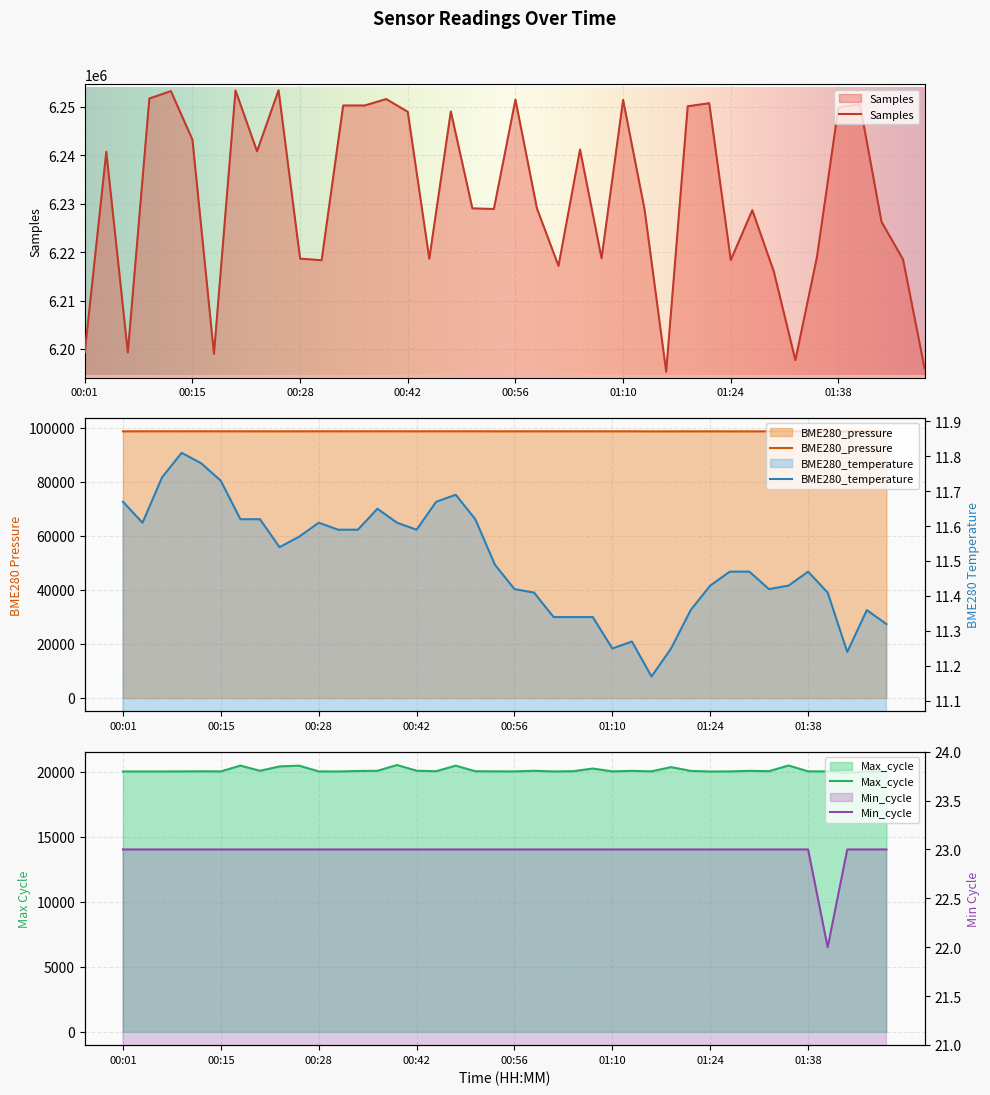

Which category has the lowest value across all series?

01:15